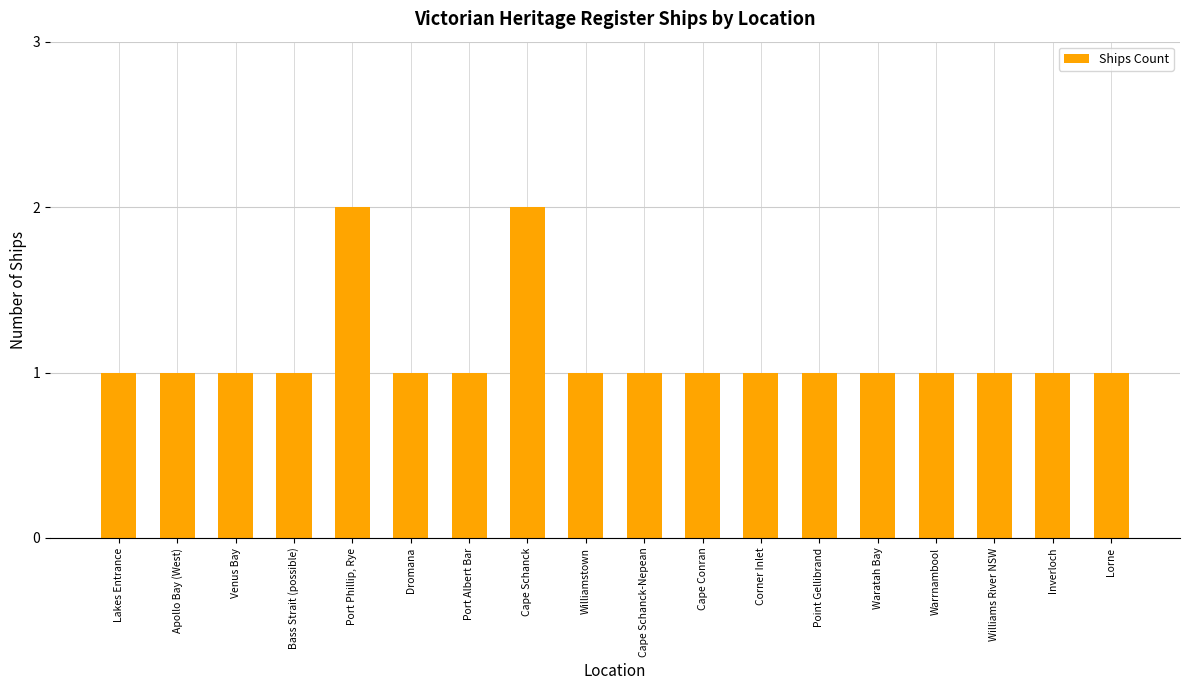

What is the difference between the maximum and minimum values?

1